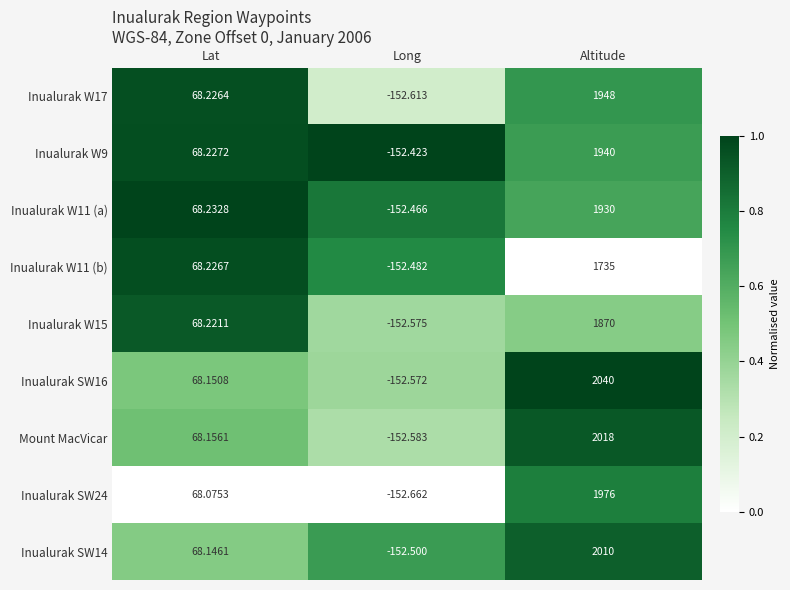

List the labels in order of Inualurak W11 (a) value, largest first.

Altitude, Lat, Long